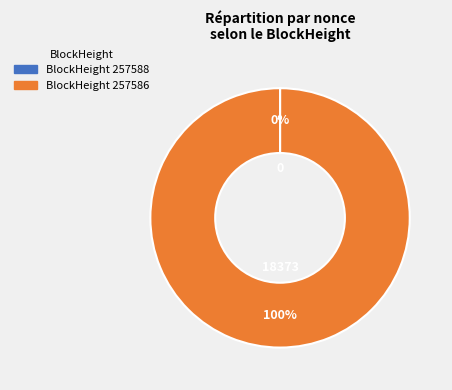

Is there any slice that represents more than half of the pie?

Yes